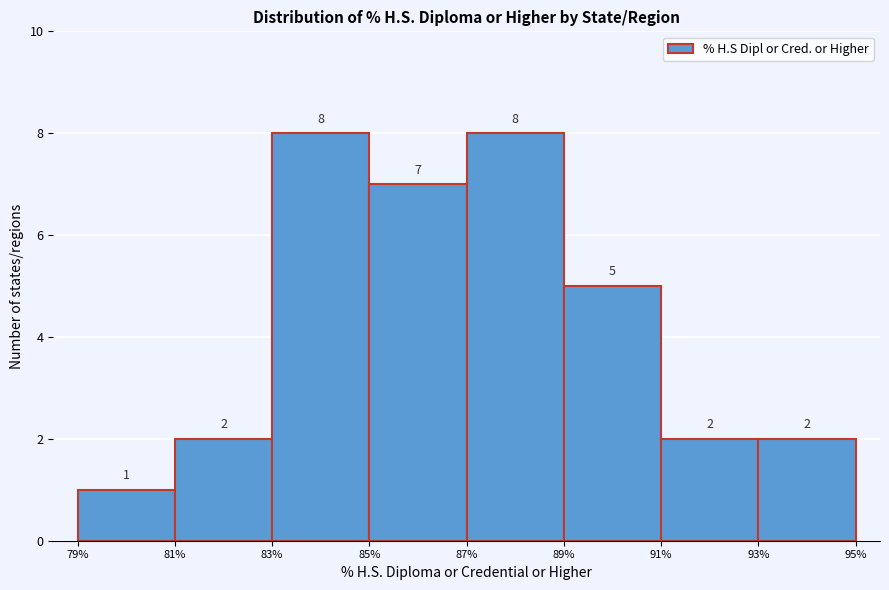

What is the height of the bar covering 85% to 87% on the x-axis?

7